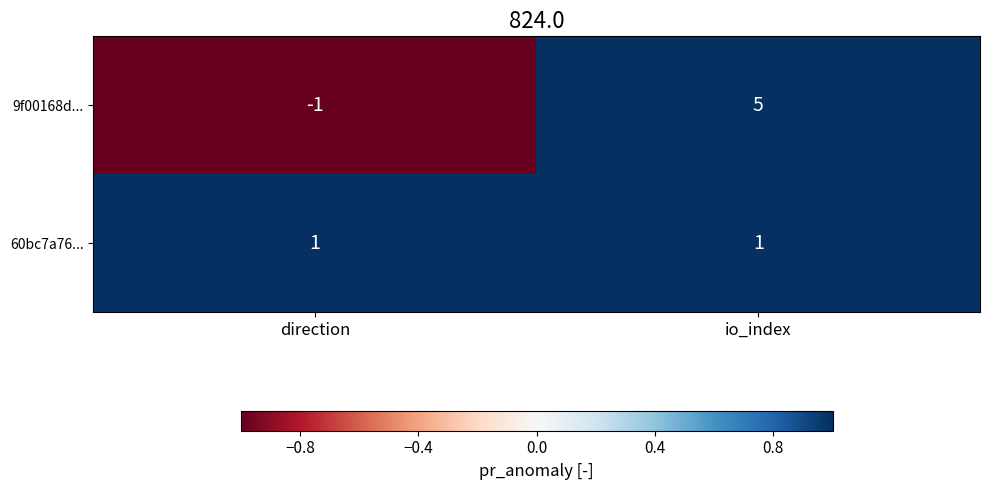

What value does the 9f00168d... series have at io_index?

5